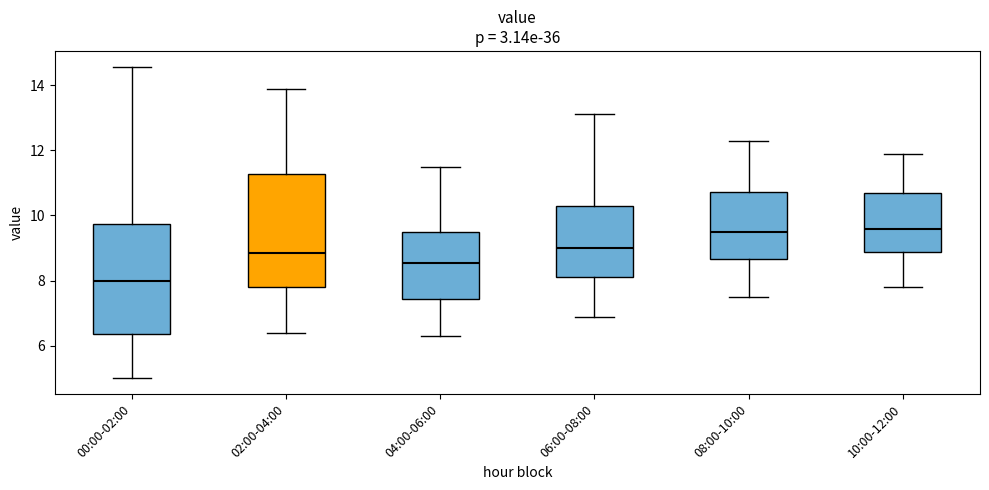

Reading left to right, transcribe this box plot: for each box, give where its median line is, the range the box spans, and where its two whiskers end, as read against the y-axis. The values are not printed on the chart, so give them approximately, as read against the axis.

00:00-02:00: median 8.0, box 6.4 to 9.8, whiskers 5.0 to 14.6
02:00-04:00: median 8.8, box 7.8 to 11.2, whiskers 6.4 to 13.8
04:00-06:00: median 8.6, box 7.4 to 9.6, whiskers 6.4 to 11.6
06:00-08:00: median 9.0, box 8.2 to 10.4, whiskers 7.0 to 13.2
08:00-10:00: median 9.6, box 8.6 to 10.8, whiskers 7.6 to 12.4
10:00-12:00: median 9.6, box 8.8 to 10.6, whiskers 7.8 to 12.0